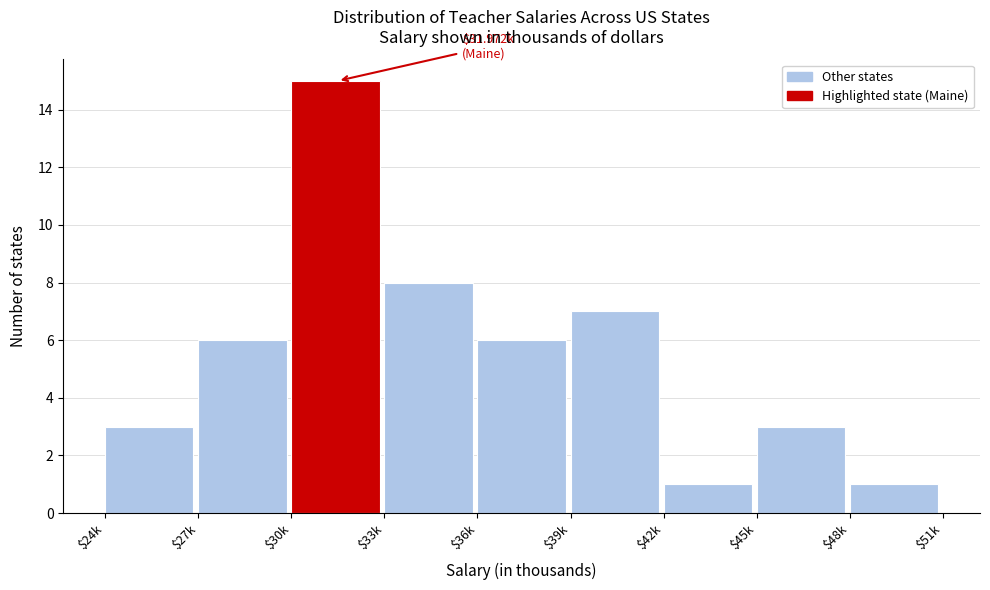

What is the average value?

6